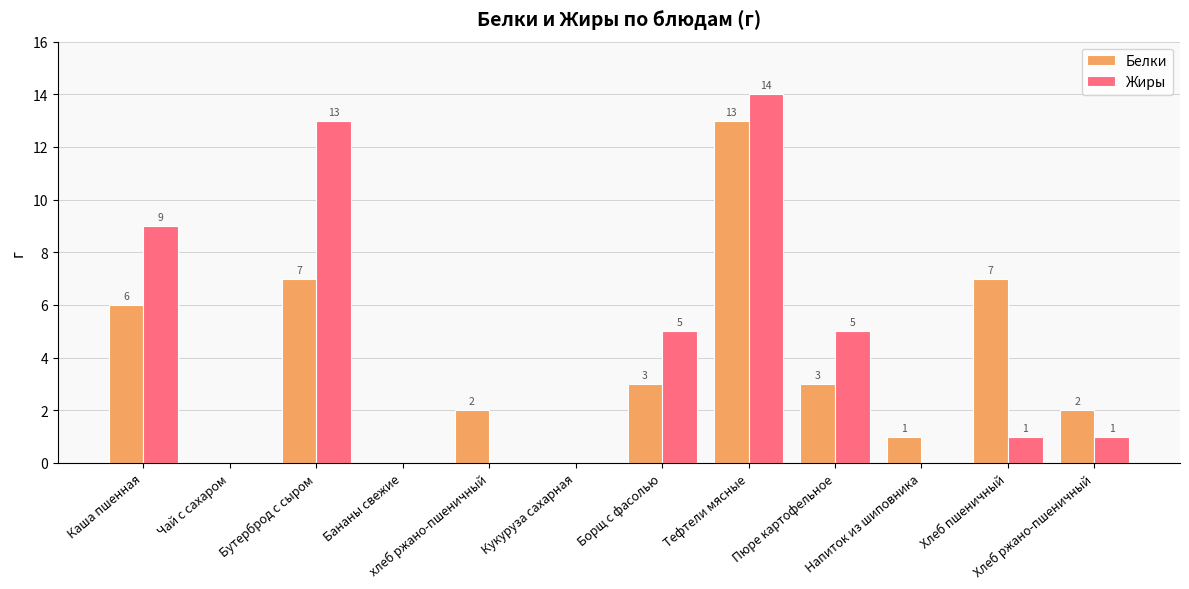

Reading left to right, list all the values displayed in this chart.

Белки: Каша пшенная=6	Чай с сахаром=0	Бутерброд с сыром=7	Бананы свежие=0	хлеб ржано-пшеничный=2	Кукуруза сахарная=0	Борщ с фасолью=3	Тефтели мясные=13	Пюре картофельное=3	Напиток из шиповника=1	Хлеб пшеничный=7	Хлеб ржано-пшеничный=2
Жиры: Каша пшенная=9	Чай с сахаром=0	Бутерброд с сыром=13	Бананы свежие=0	хлеб ржано-пшеничный=0	Кукуруза сахарная=0	Борщ с фасолью=5	Тефтели мясные=14	Пюре картофельное=5	Напиток из шиповника=0	Хлеб пшеничный=1	Хлеб ржано-пшеничный=1